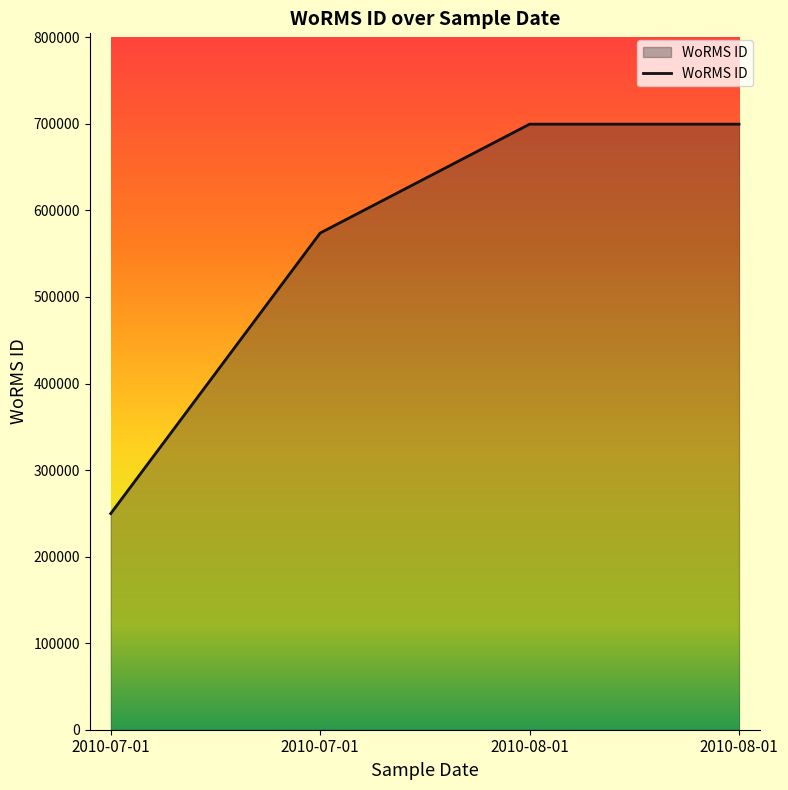

At which label is the value closest to 474675?

2010-07-01